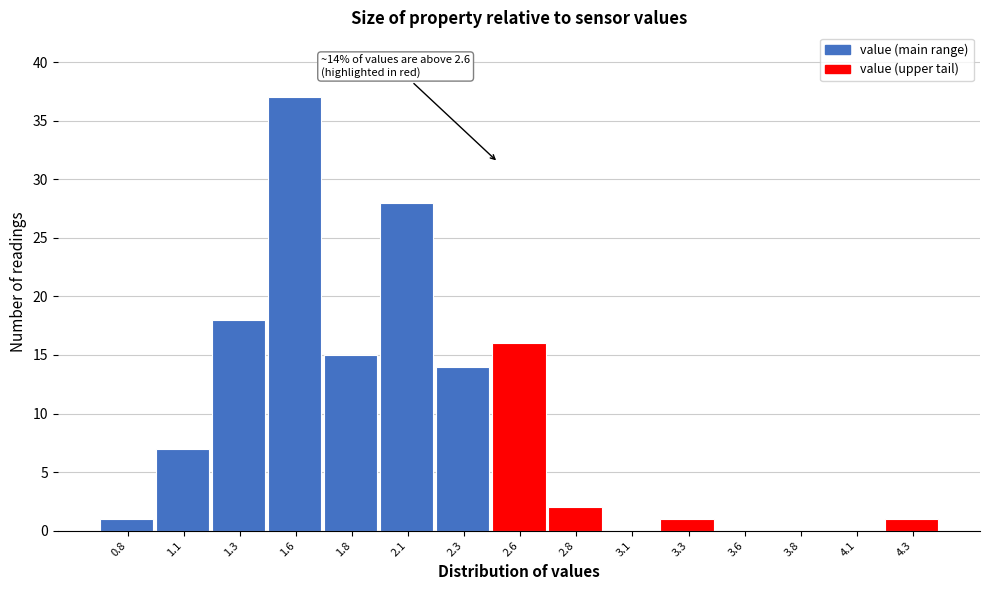

Reading left to right, transcribe all the data shown in this chart.

0.8=1	1.1=7	1.3=18	1.6=37	1.8=15	2.1=28	2.3=14	2.6=16	2.8=2	3.1=0	3.3=1	3.6=0	3.8=0	4.1=0	4.3=1